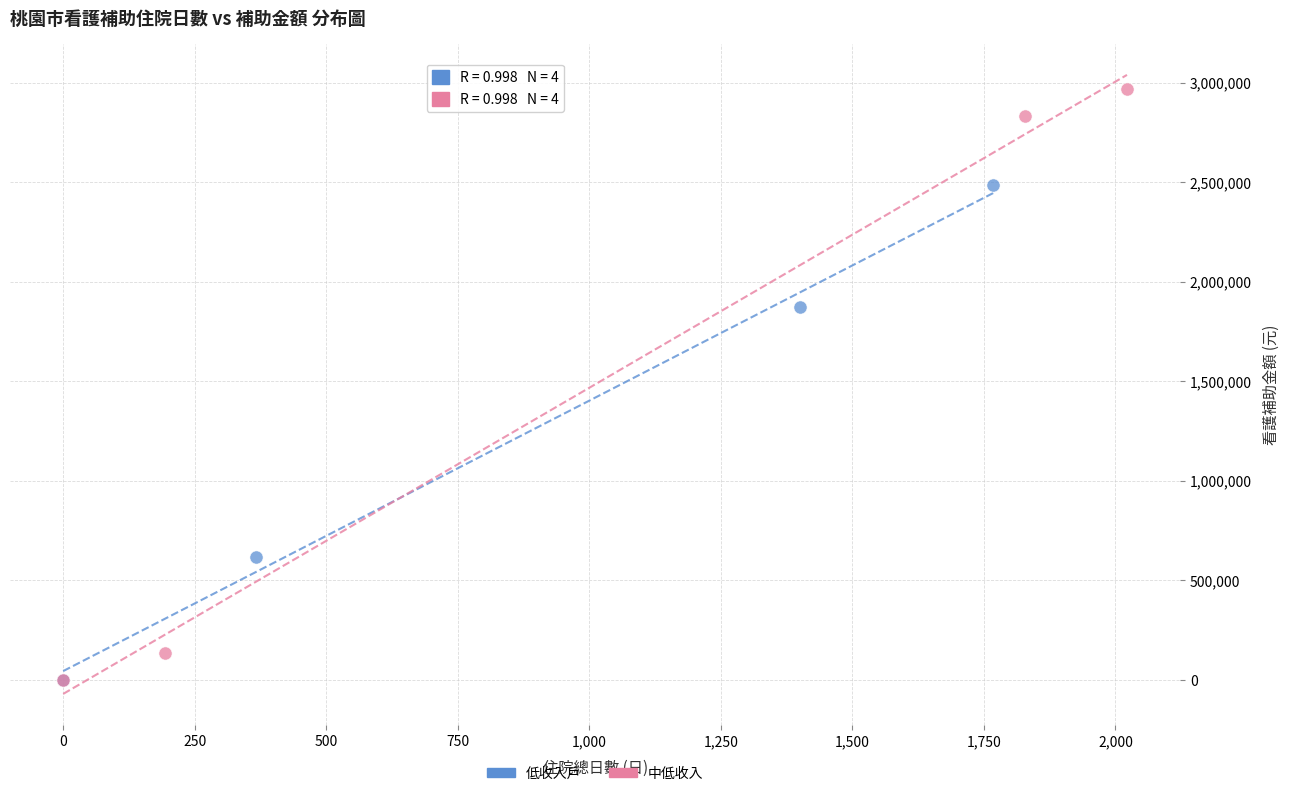

Which series contains the highest Y value?

中低收入